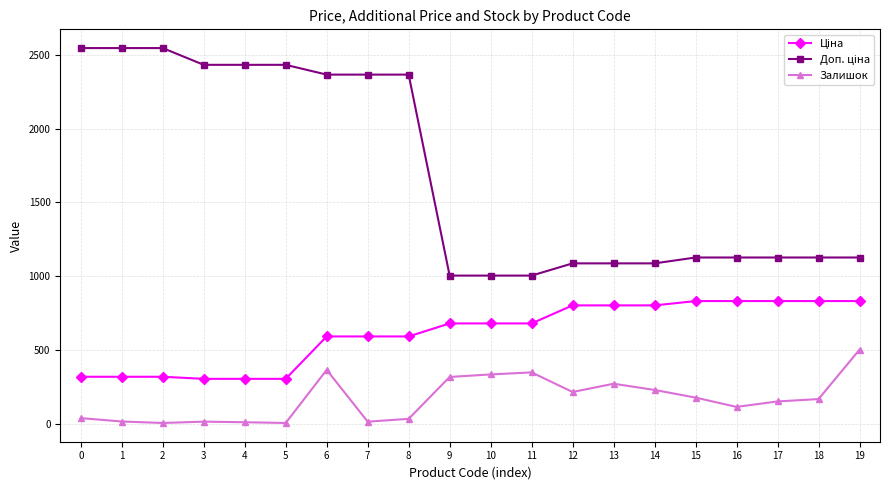

What is the average value of the Залишок series?

166.2